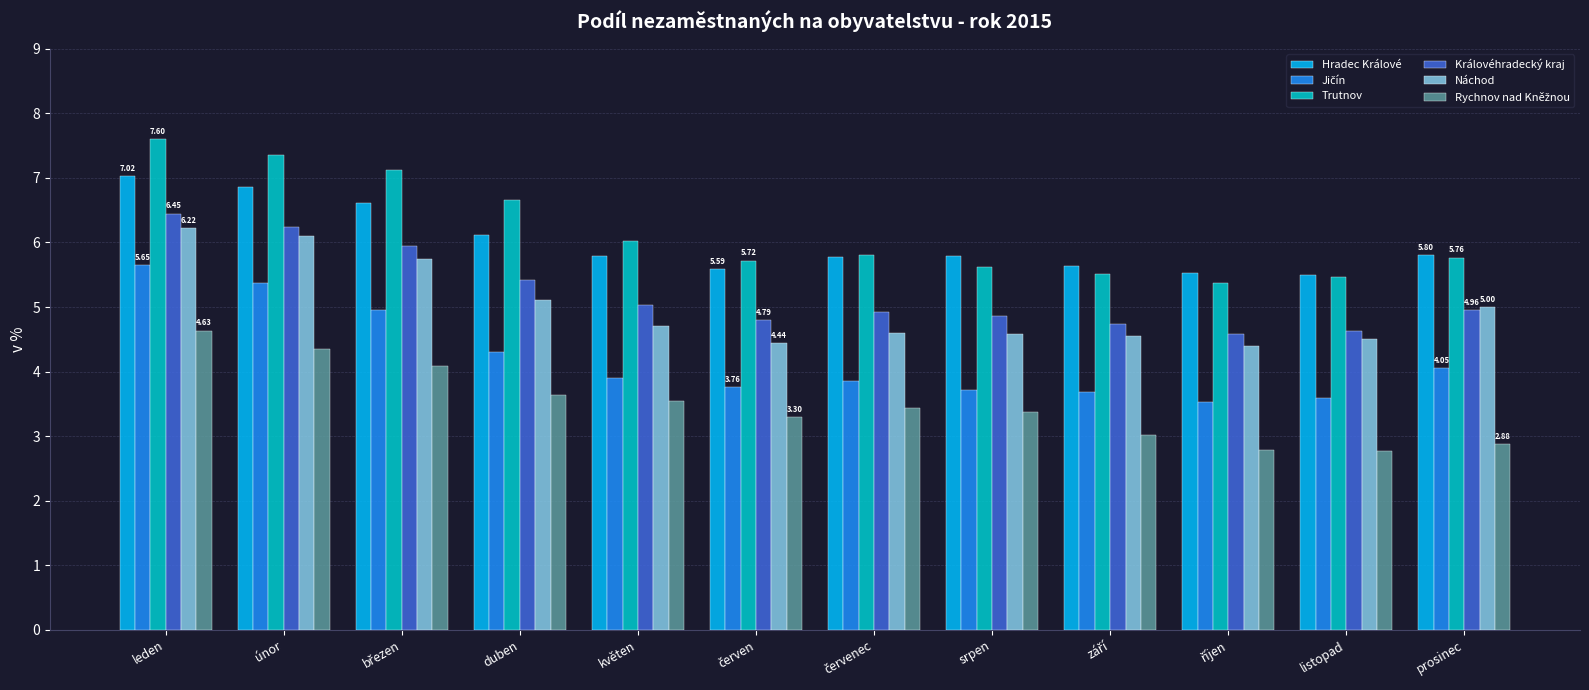

Which series has the largest range (max minus min)?

Trutnov